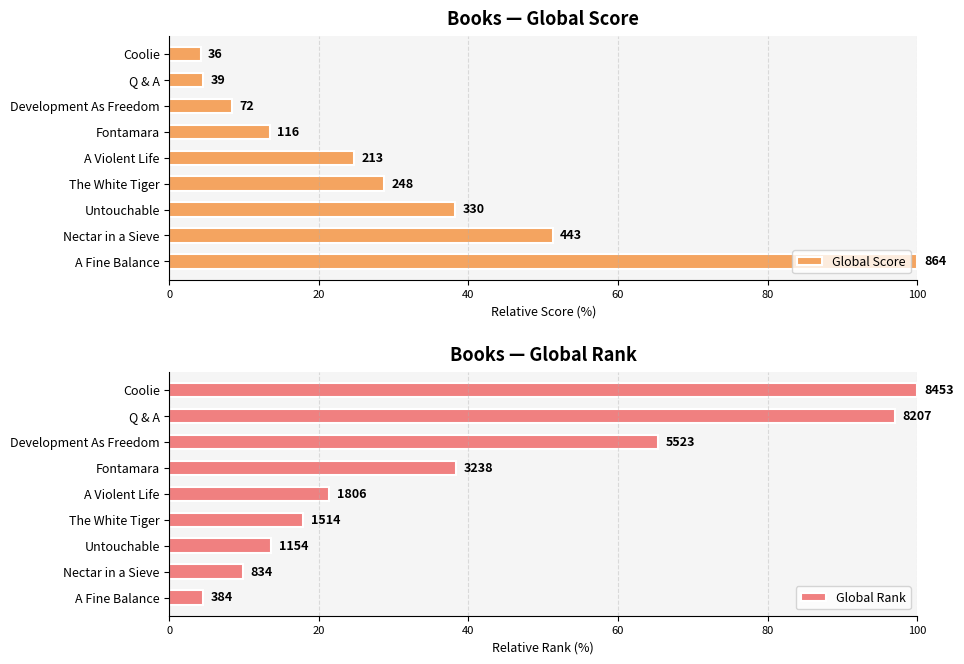

Reading left to right, what are all the values shown in this chart?

Global Score: 100.0	51.3	38.2	28.7	24.7	13.4	8.3	4.5	4.2
Global Rank: 4.5	9.9	13.7	17.9	21.4	38.3	65.3	97.1	100.0